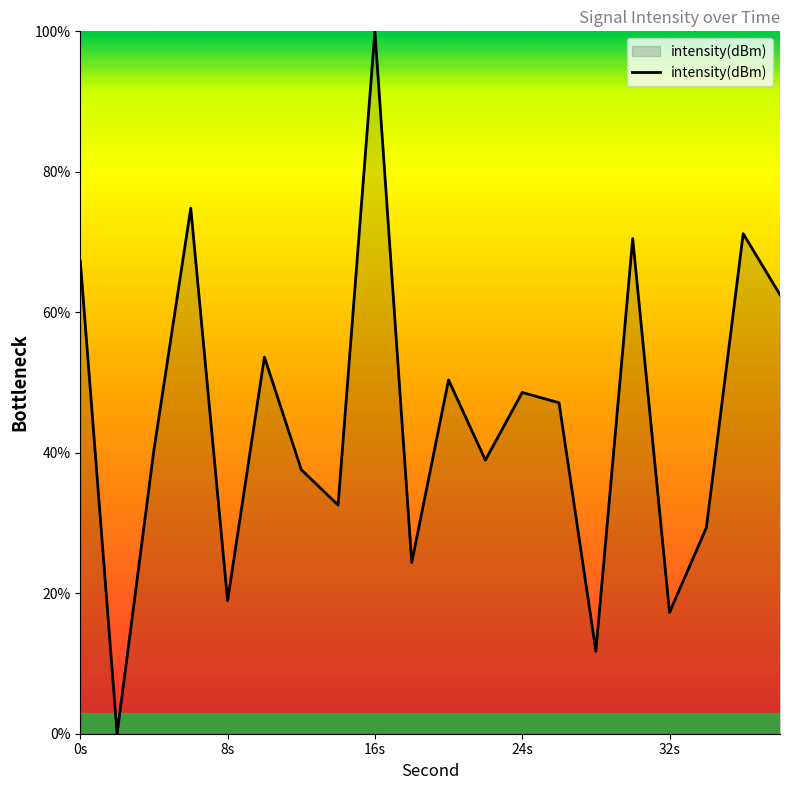

What is the maximum value shown in the chart?

100.0